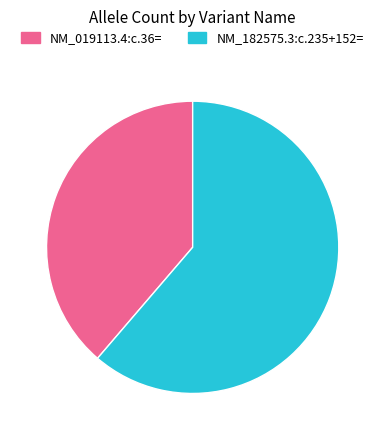

Count the number of slices in the pie.

2